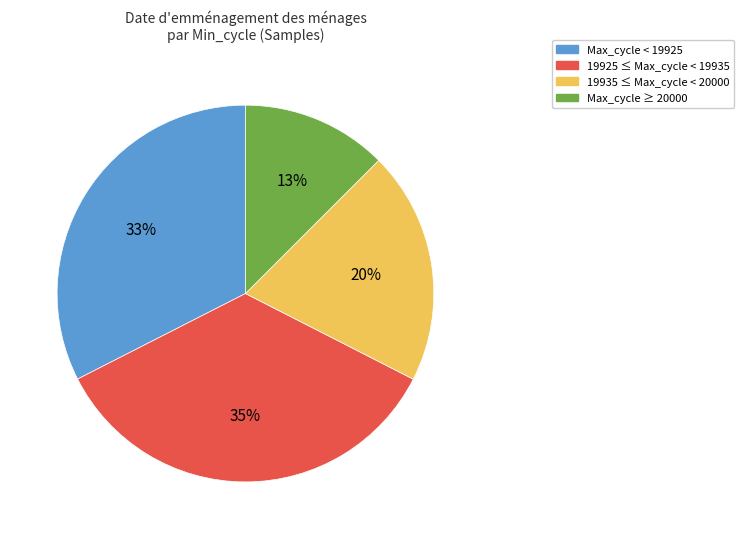

Is there any slice that represents more than half of the pie?

No